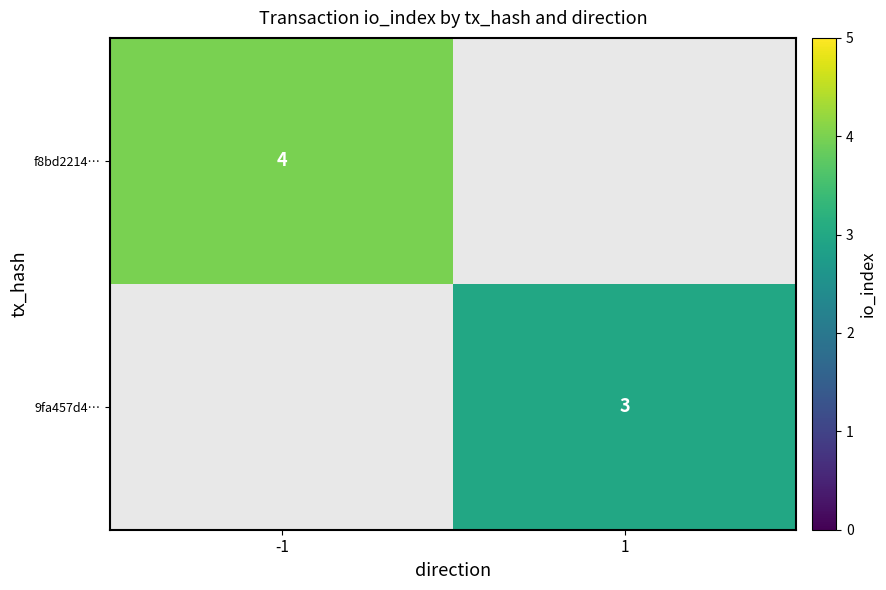

Which label corresponds to the smallest value in the chart?

1